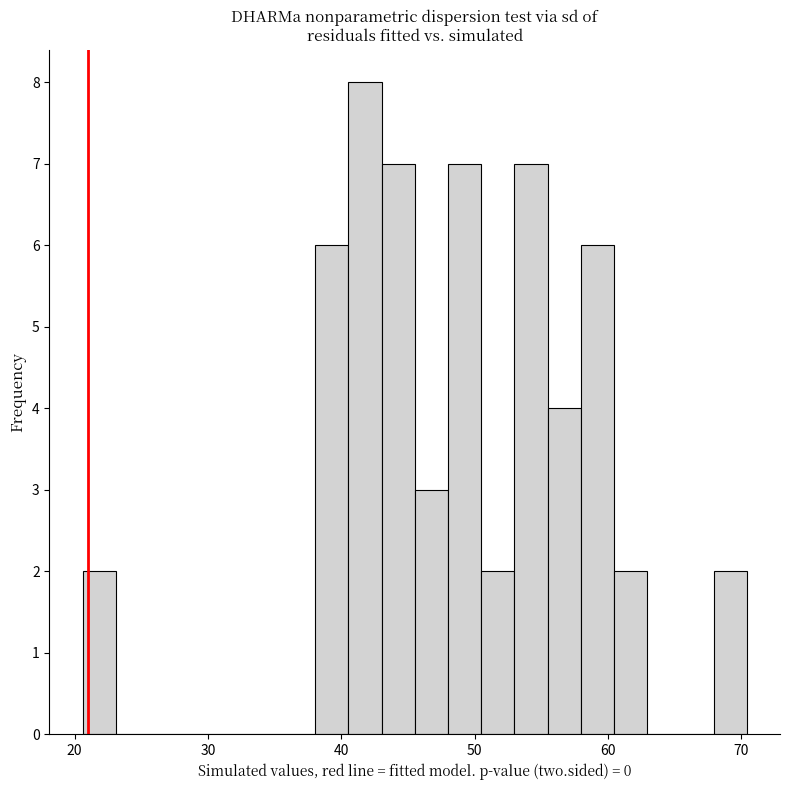

Read against the x-axis, roughly where is the centre of the tallest bar?

42